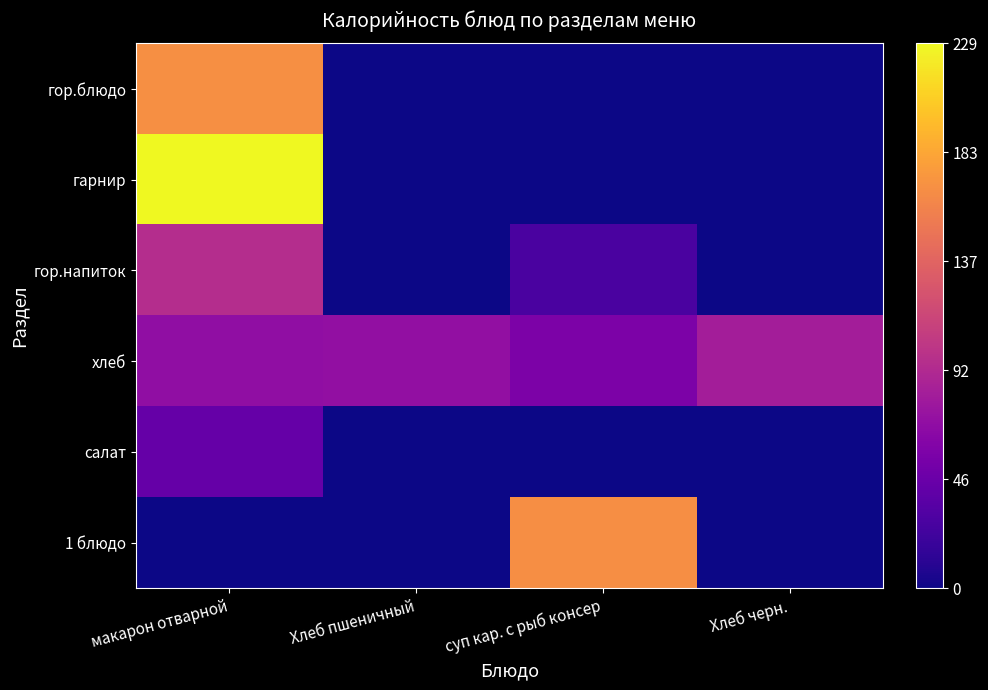

What is the total value across all series at макарон отварной?

604.1